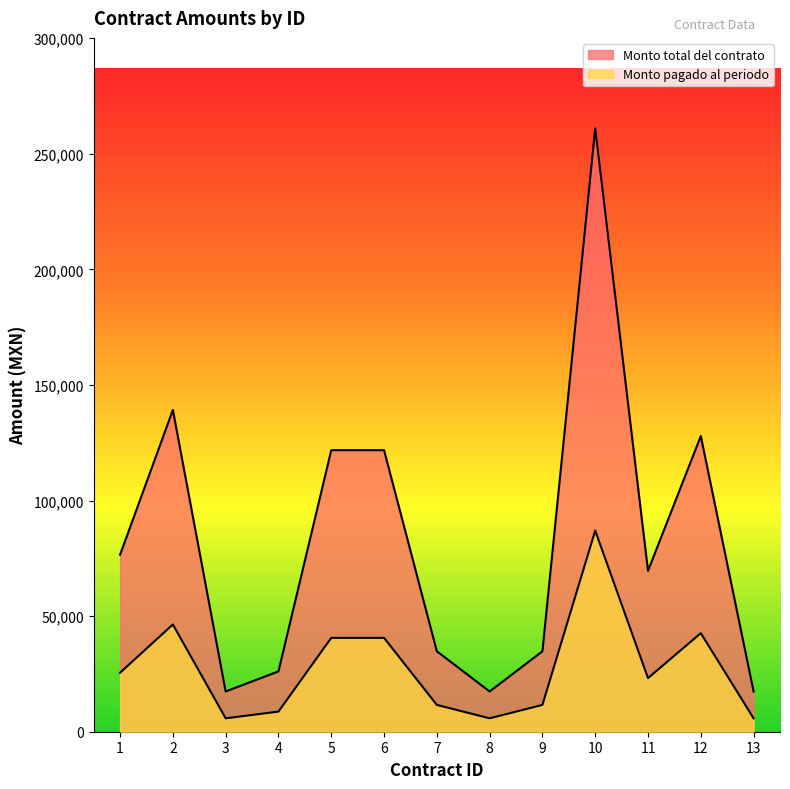

Is it true that Monto total del contrato equals 76560 at 1?

True